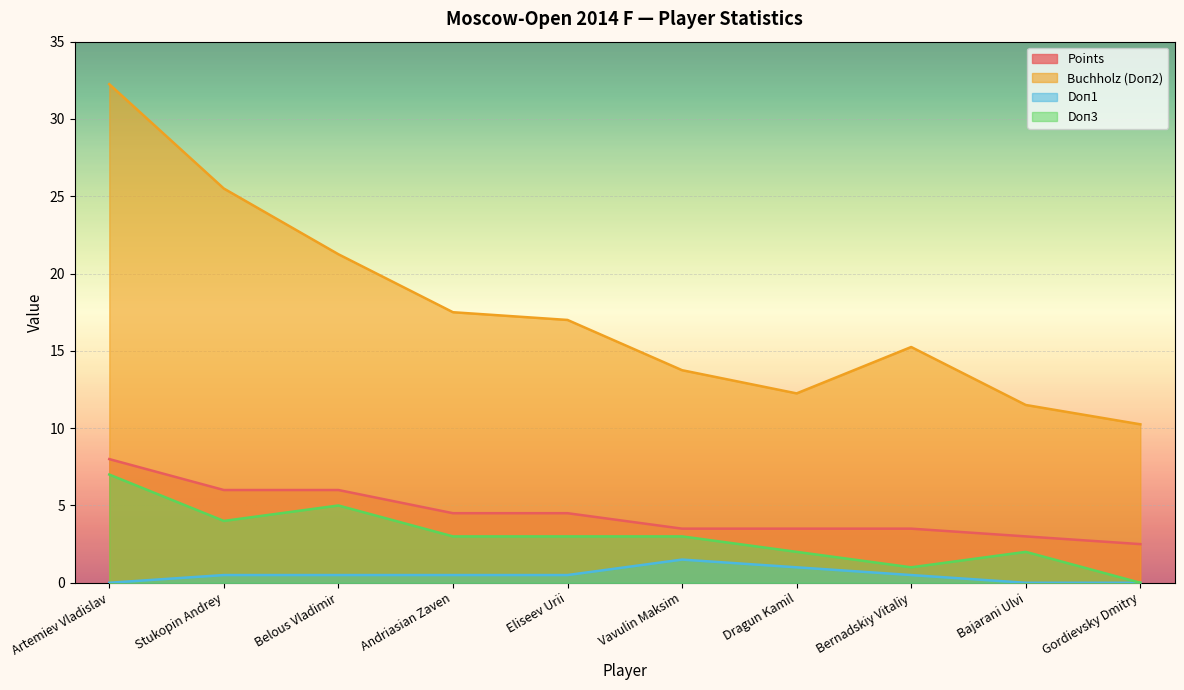

At Eliseev Urii, list the series in order from smallest to largest.

Doп1, Doп3, Points, Buchholz (Doп2)